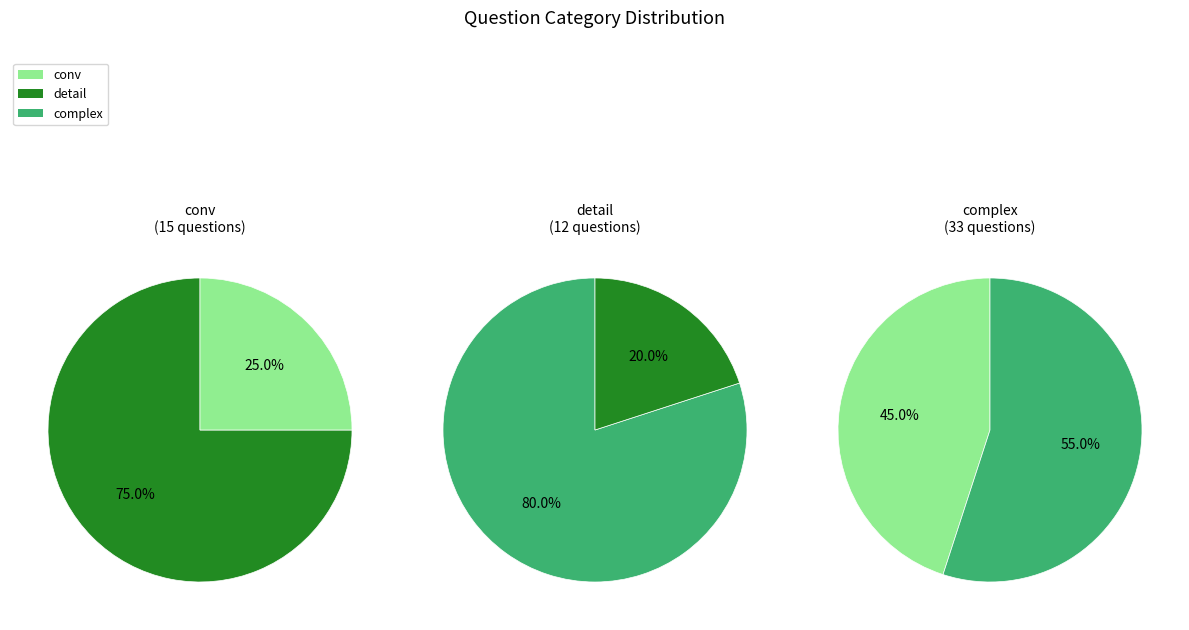

To the nearest percent, what portion does complex represent?

55%